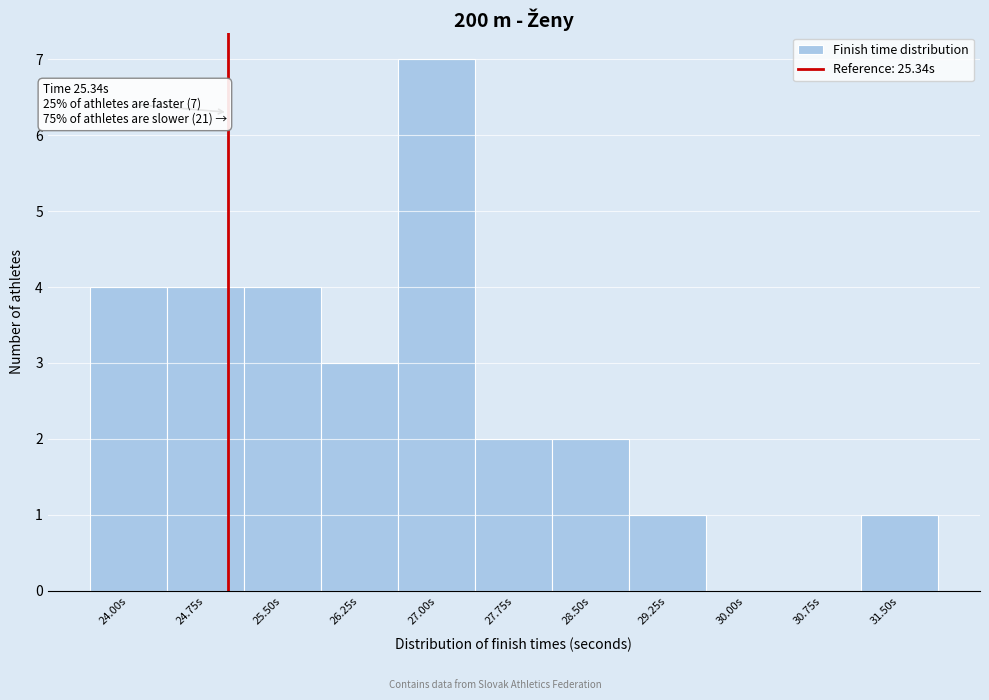

Reading left to right, transcribe all the data shown in this chart.

24.00s=4	24.75s=4	25.50s=4	26.25s=3	27.00s=7	27.75s=2	28.50s=2	29.25s=1	30.00s=0	30.75s=0	31.50s=1